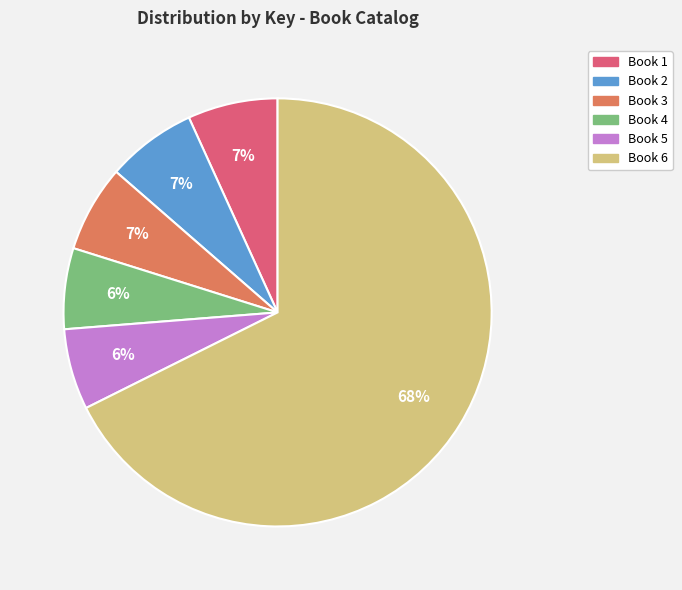

Is there any slice that represents more than half of the pie?

Yes